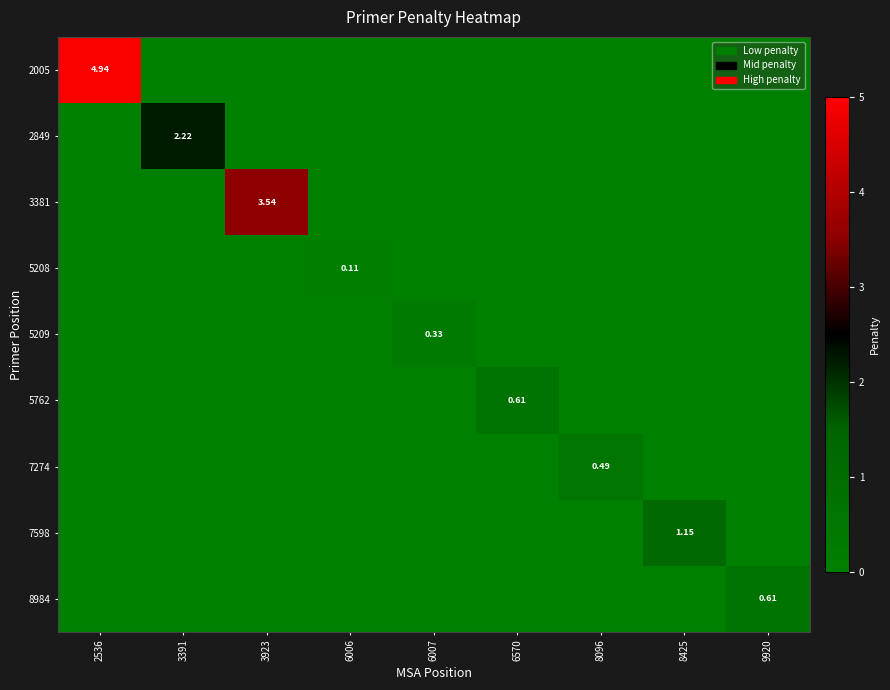

Is it true that 7274 equals 0.0 at 8425?

True